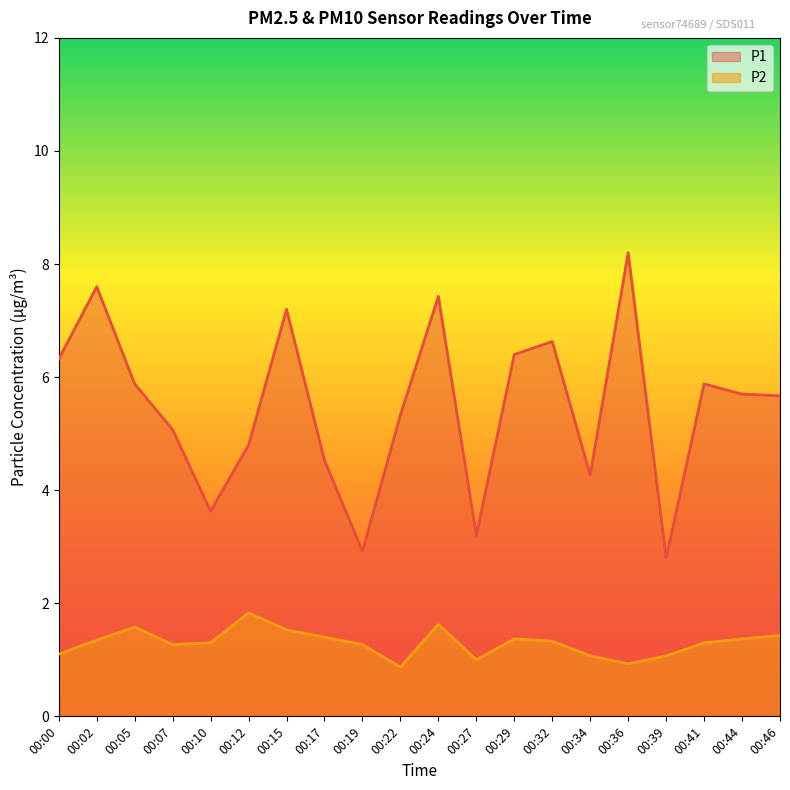

What is the spread (max minus min) of values at 00:34?

3.2